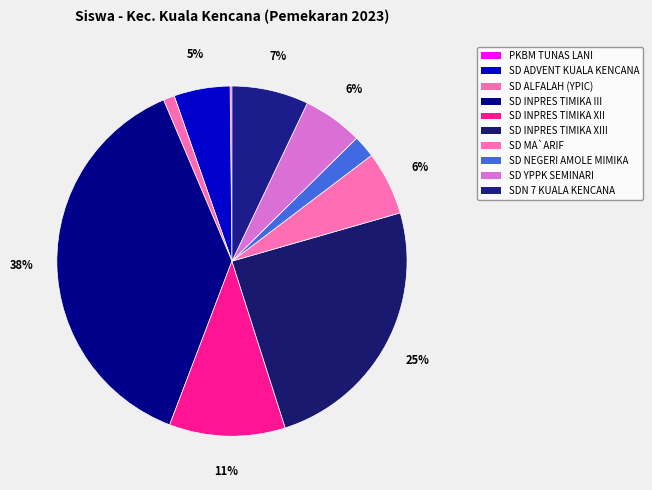

Rank the categories by value from lowest to highest.

PKBM TUNAS LANI, SD ALFALAH (YPIC), SD NEGERI AMOLE MIMIKA, SD ADVENT KUALA KENCANA, SD YPPK SEMINARI, SD MA`ARIF, SDN 7 KUALA KENCANA, SD INPRES TIMIKA XII, SD INPRES TIMIKA XIII, SD INPRES TIMIKA III